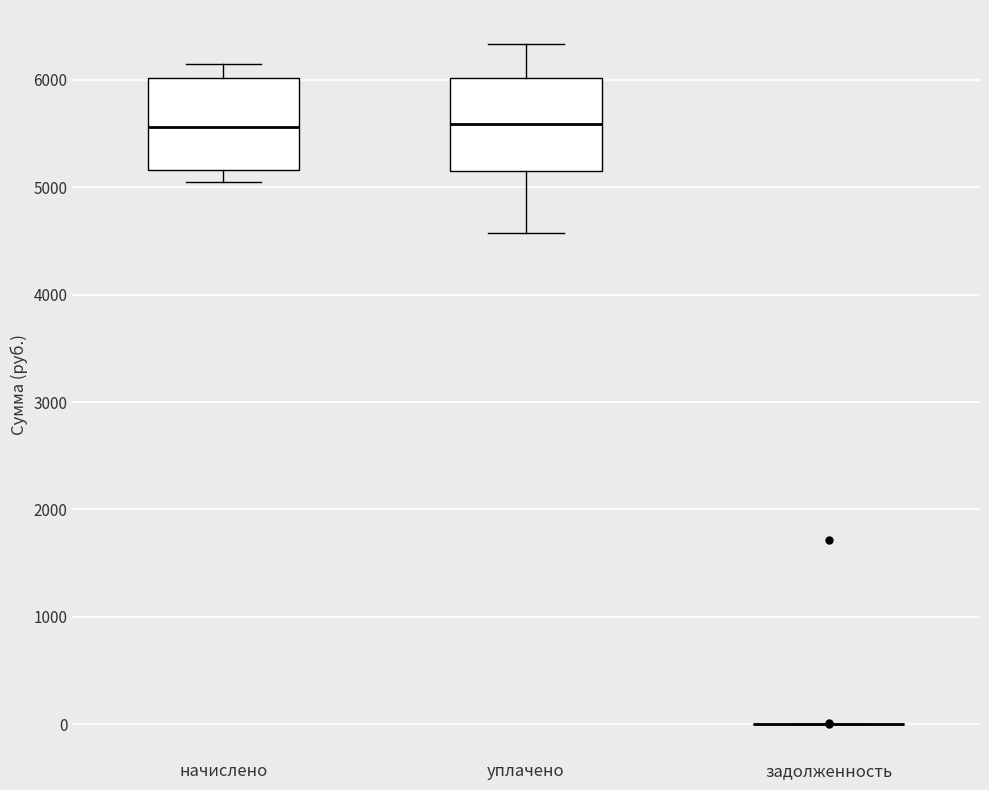

Reading left to right, read every box against the y-axis: the position of its median line, the range the box covers, and the ends of its whiskers. The values are not printed on the chart, so give them approximately, as read against the axis.

начислено: median 5600, box 5200 to 6000, whiskers 5000 to 6200
уплачено: median 5600, box 5100 to 6000, whiskers 4600 to 6300
задолженность: box collapsed to a line at 0, whiskers 0 to 0